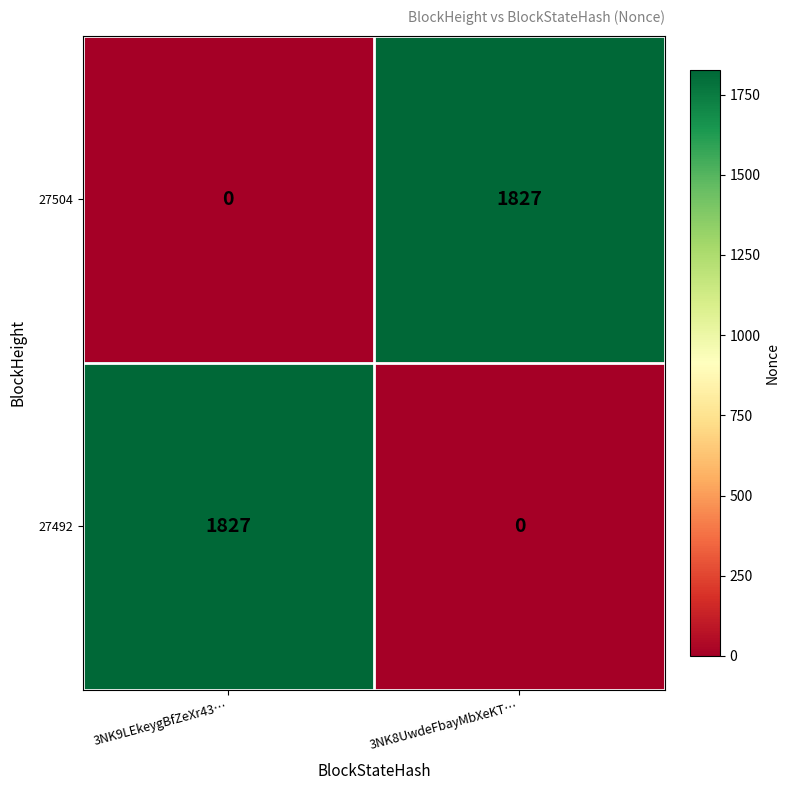

Reading right to left, transcribe all the data shown in this chart.

27504: 1827	0
27492: 0	1827